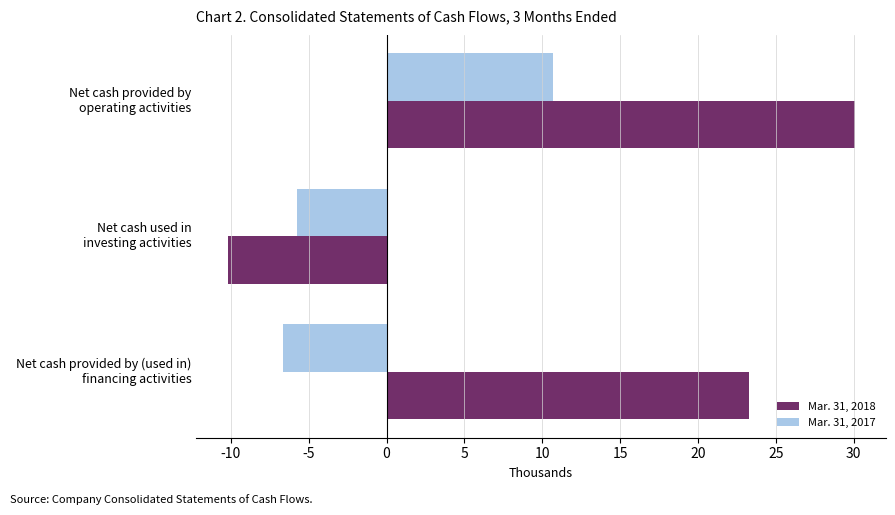

Rank the series by their average value, from highest to lowest.

Mar. 31, 2018, Mar. 31, 2017